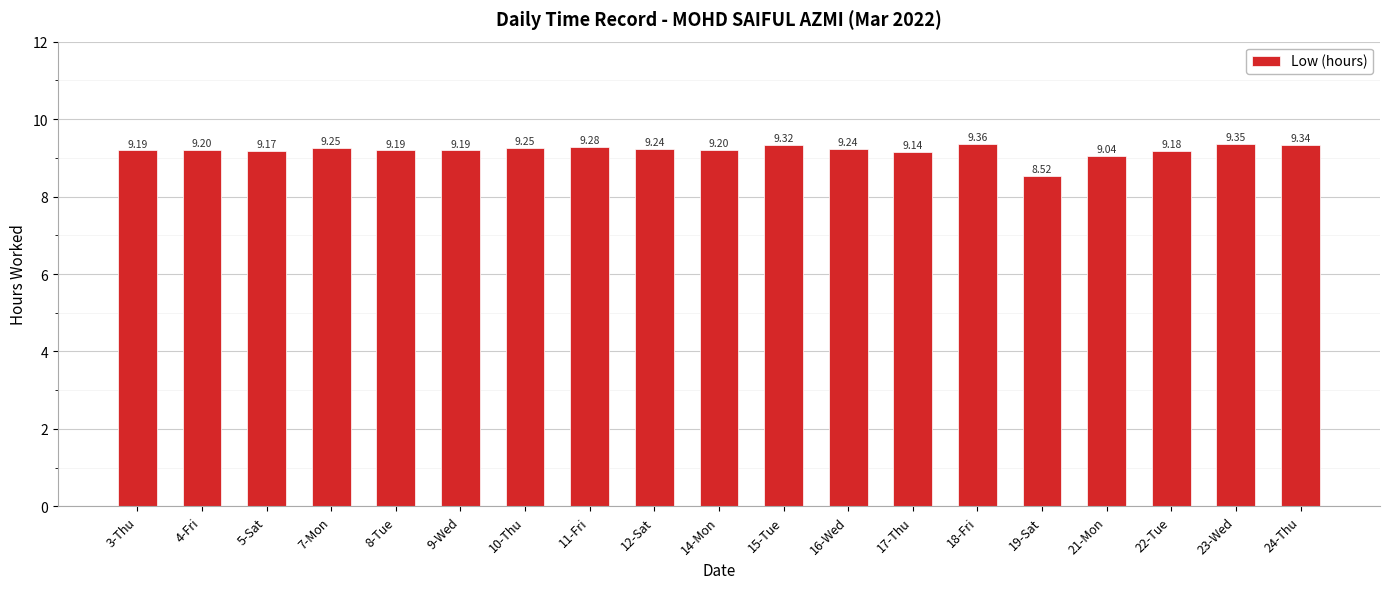

Does the chart contain any negative values?

No